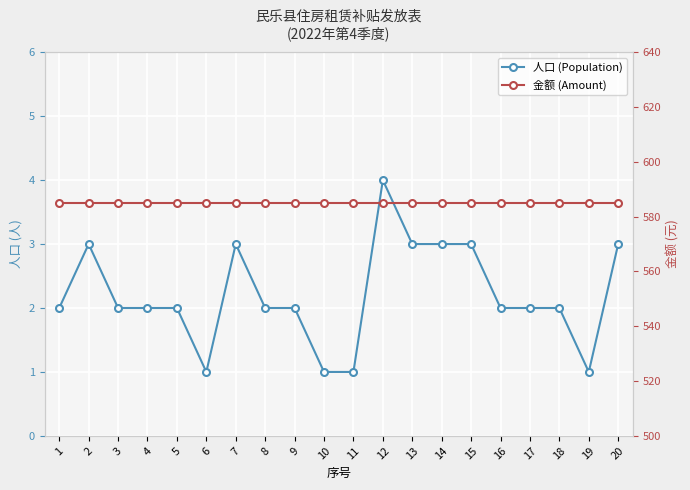

Which series has the largest range (max minus min)?

人口 (Population)